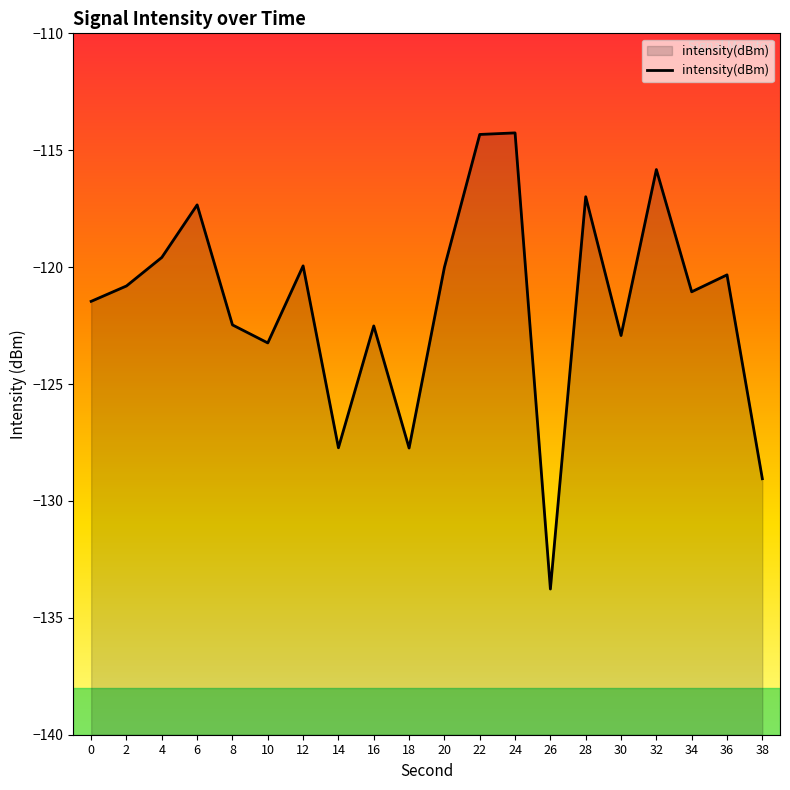

How many interior local peaks (higher than both neighbors) does the data have?

7